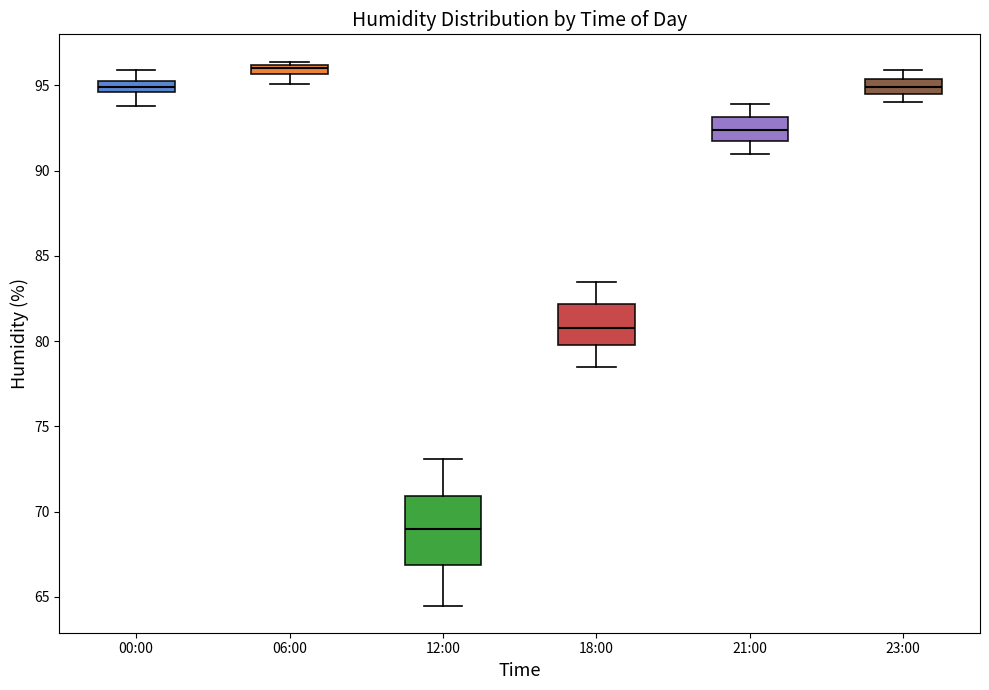

Which box is the tallest, from its lower edge to its upper edge?

12:00